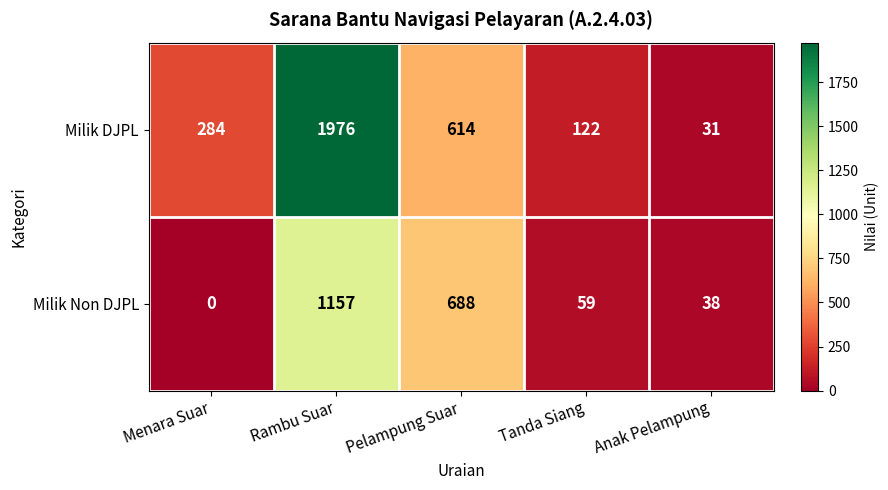

What is the sum of the Milik DJPL values at Pelampung Suar and Tanda Siang?

736